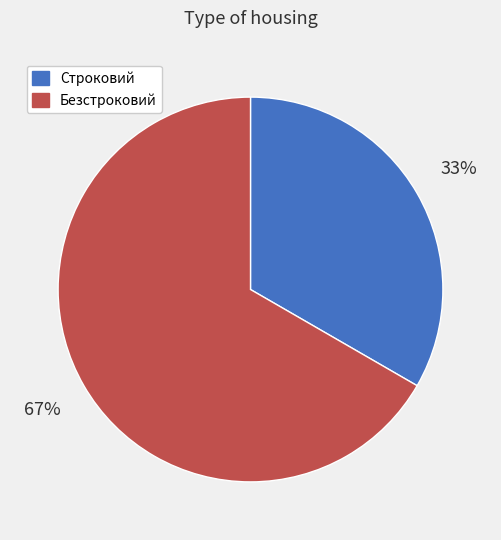

Do Безстроковий and Строковий together represent more than half of the pie?

Yes